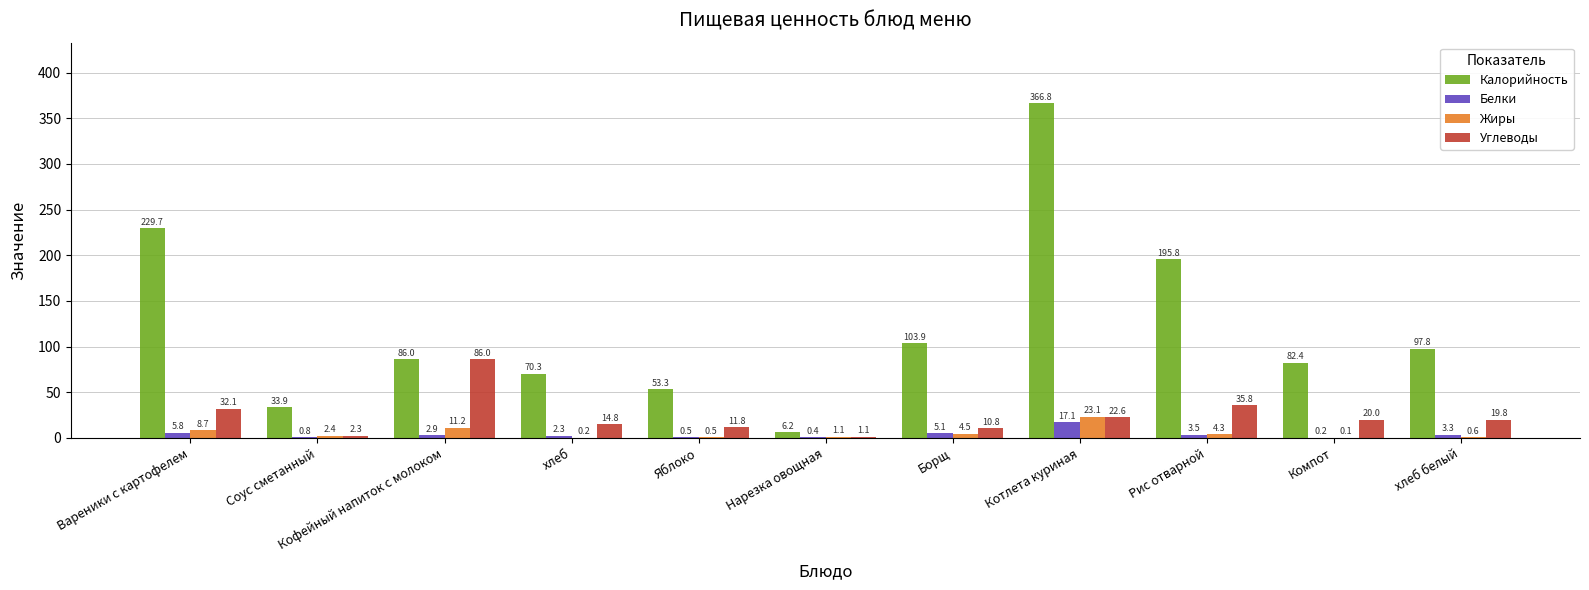

What is the maximum value for Жиры?

23.1